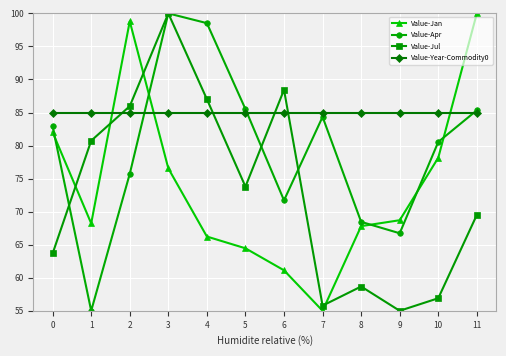

The value of Value-Year-Commodity0 at 3 is 133.2. True or false?

False